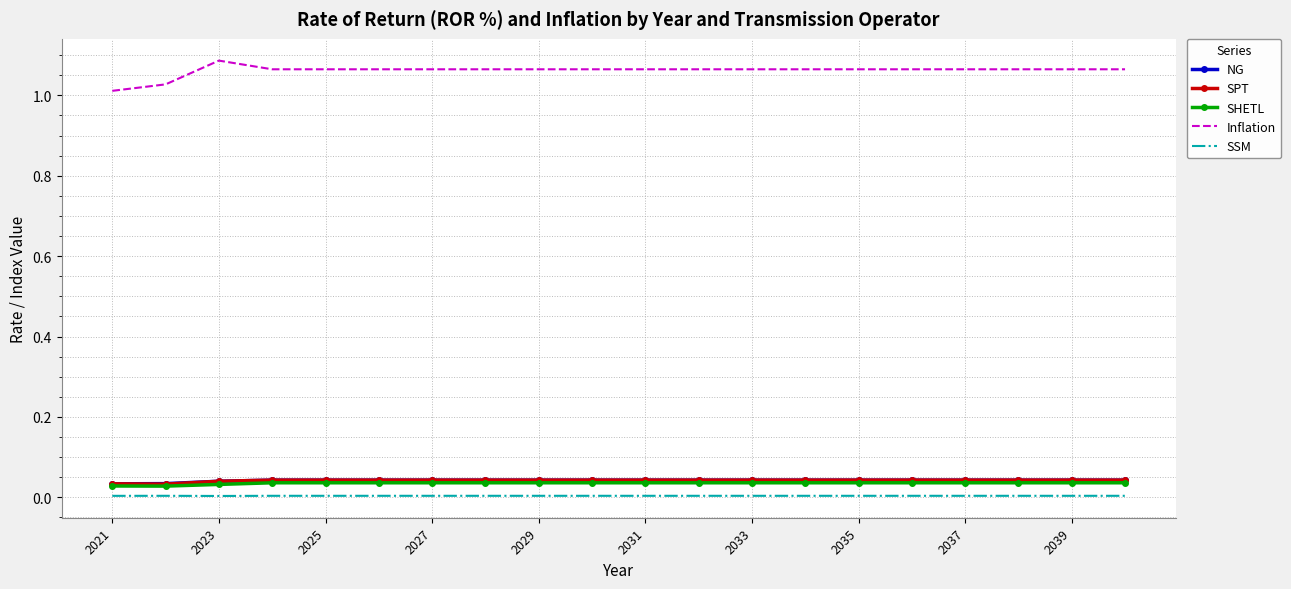

True or false: NG and SSM intersect in this chart.

False